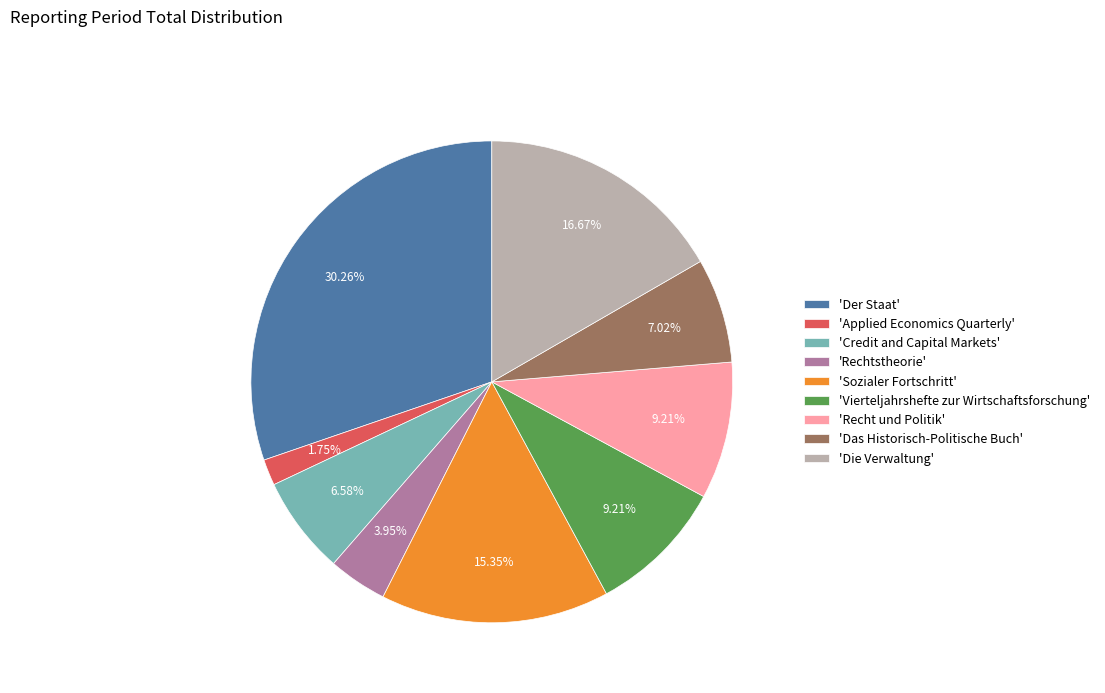

Is there any slice that represents more than half of the pie?

No